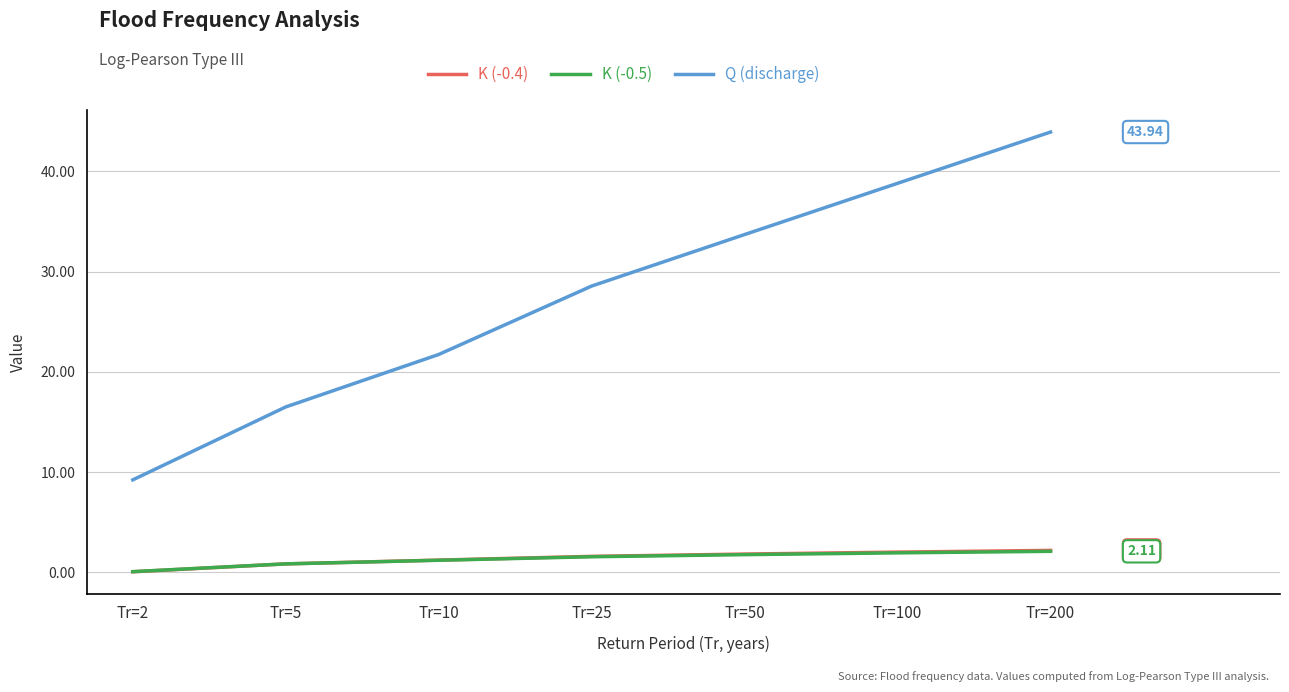

What is the approximate value of K (-0.5) at Tr=25?

1.6